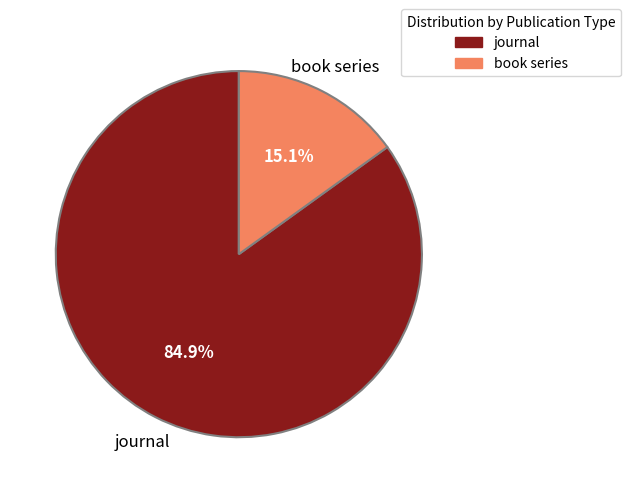

What percentage is the journal slice, to the nearest percent?

85%